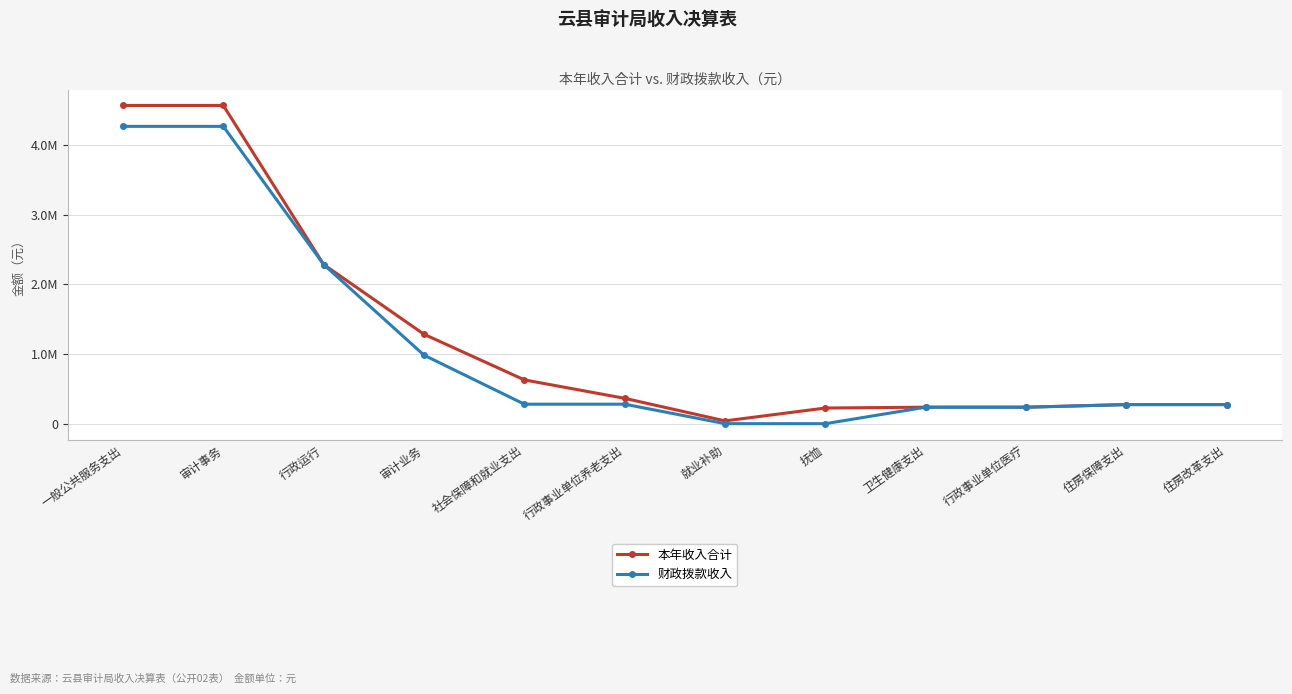

Does the chart have visible grid lines?

Yes